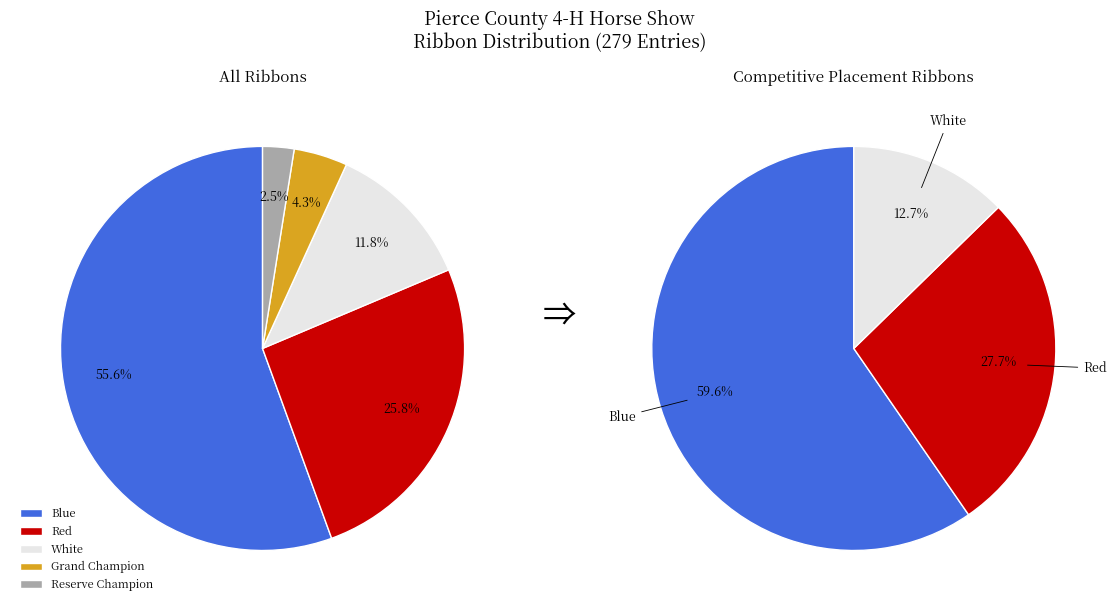

Rank the categories by value from highest to lowest.

Blue, Red, White, Grand Champion, Reserve Champion